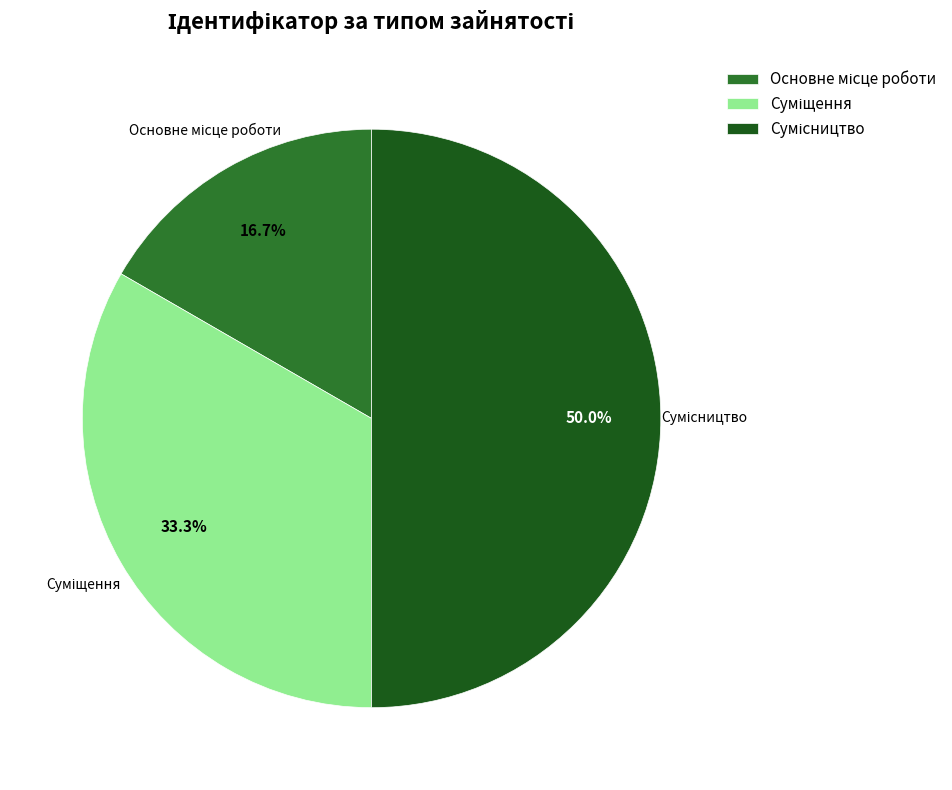

What percentage is the Суміщення slice, to the nearest percent?

33%